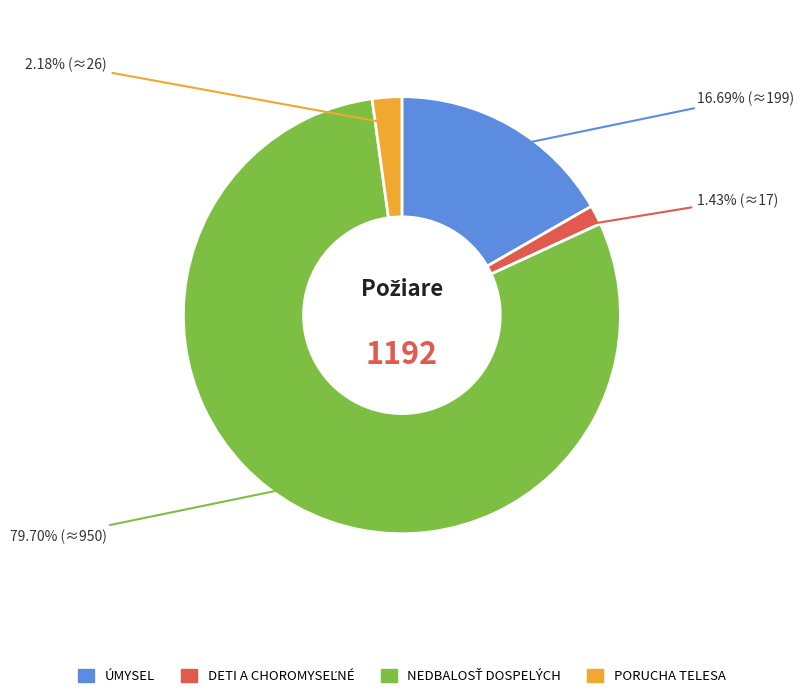

Does any single category account for the majority?

Yes